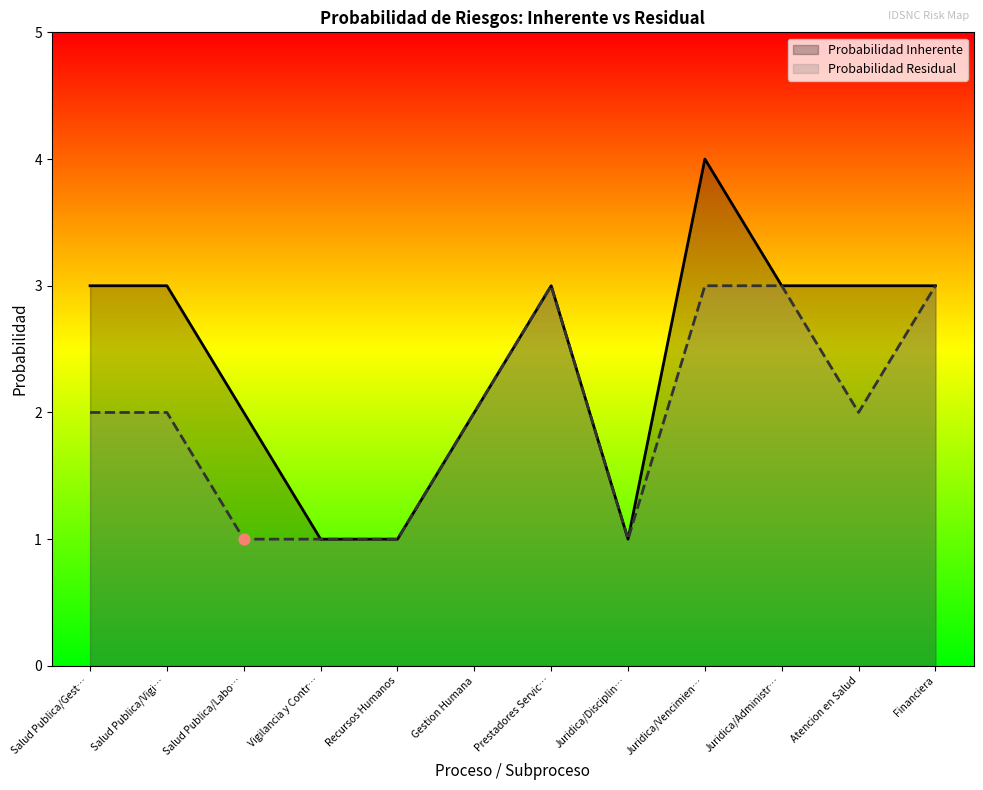

At which category is the sum across all series the highest?

Juridica/Vencimien…